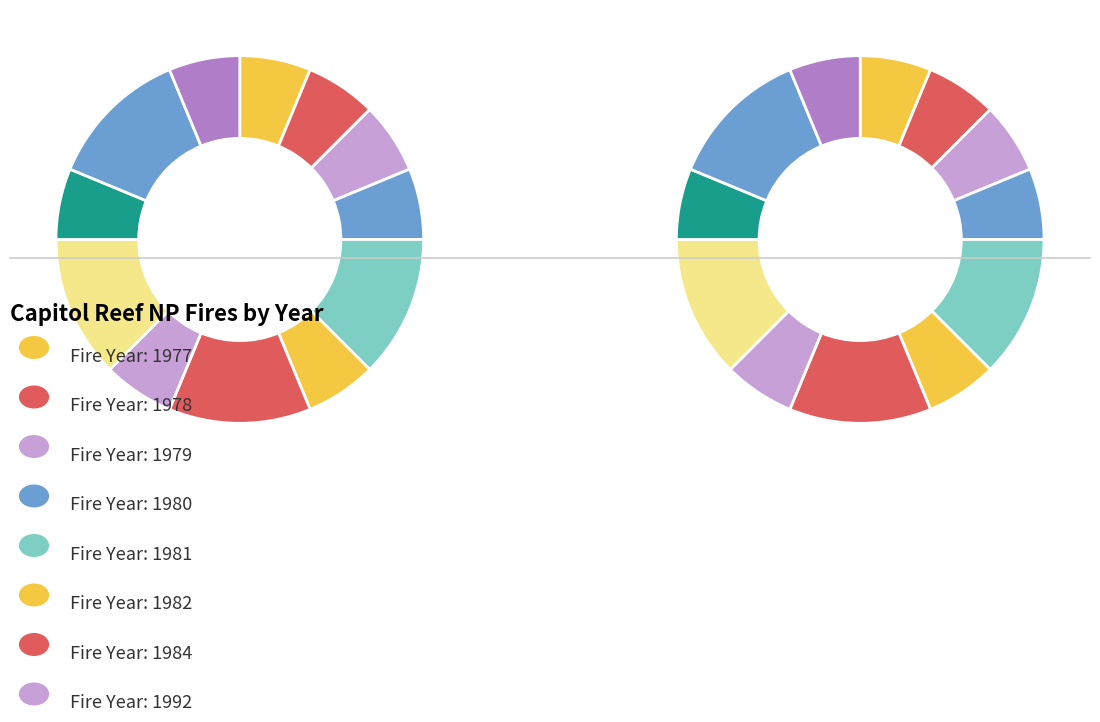

What percentage do 1981 and 1982 together represent?

18.8%